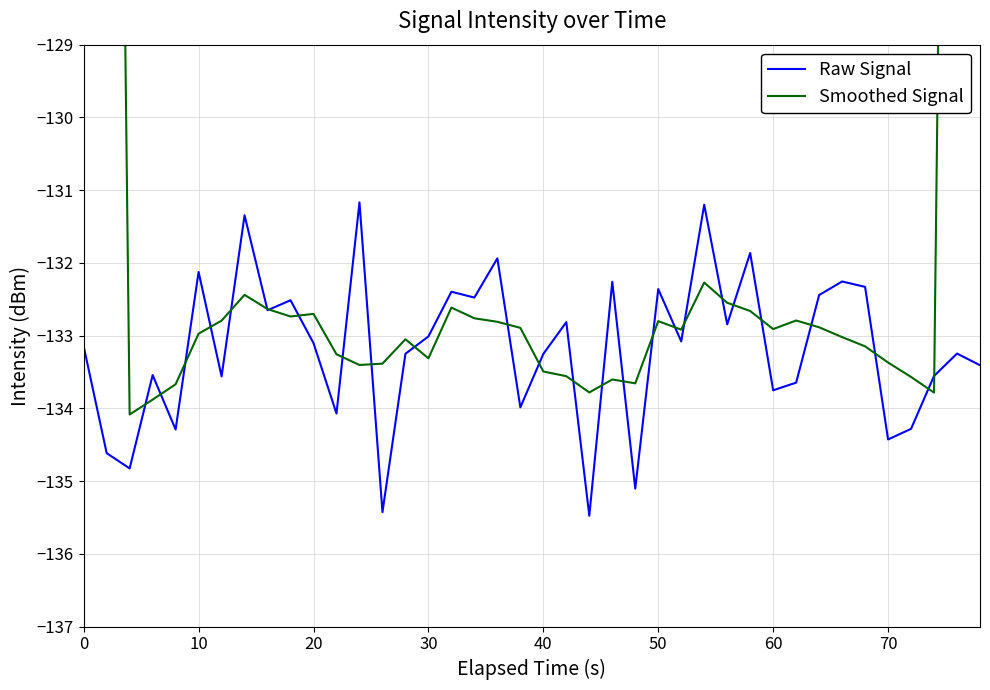

What is the lowest value of the Raw Signal series?

-135.5